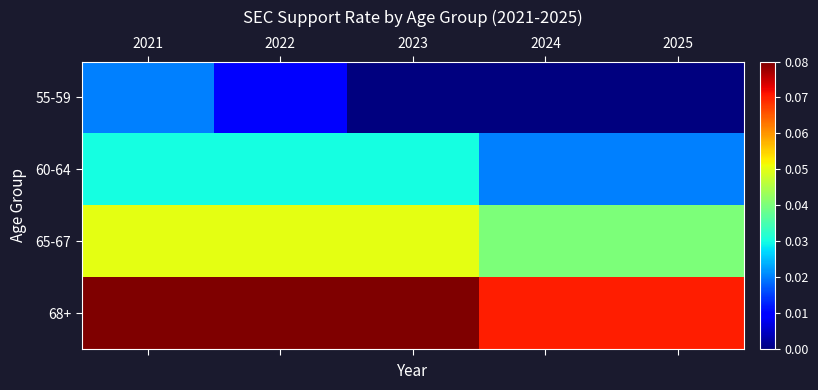

Which series has the largest total across all categories?

68+